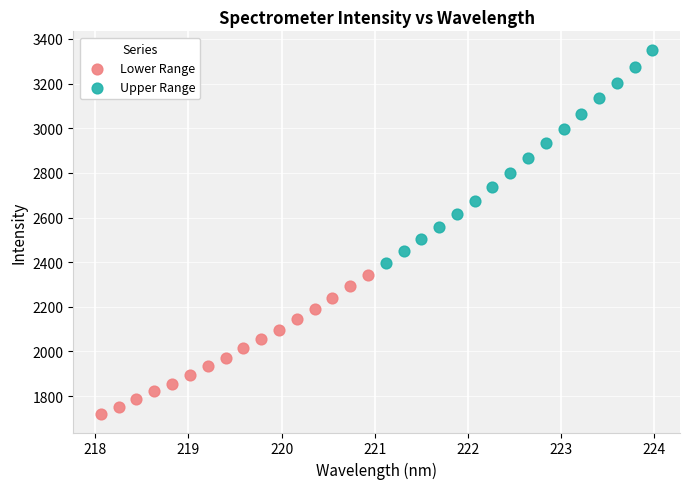

Which series reaches the maximum Y coordinate?

Upper Range